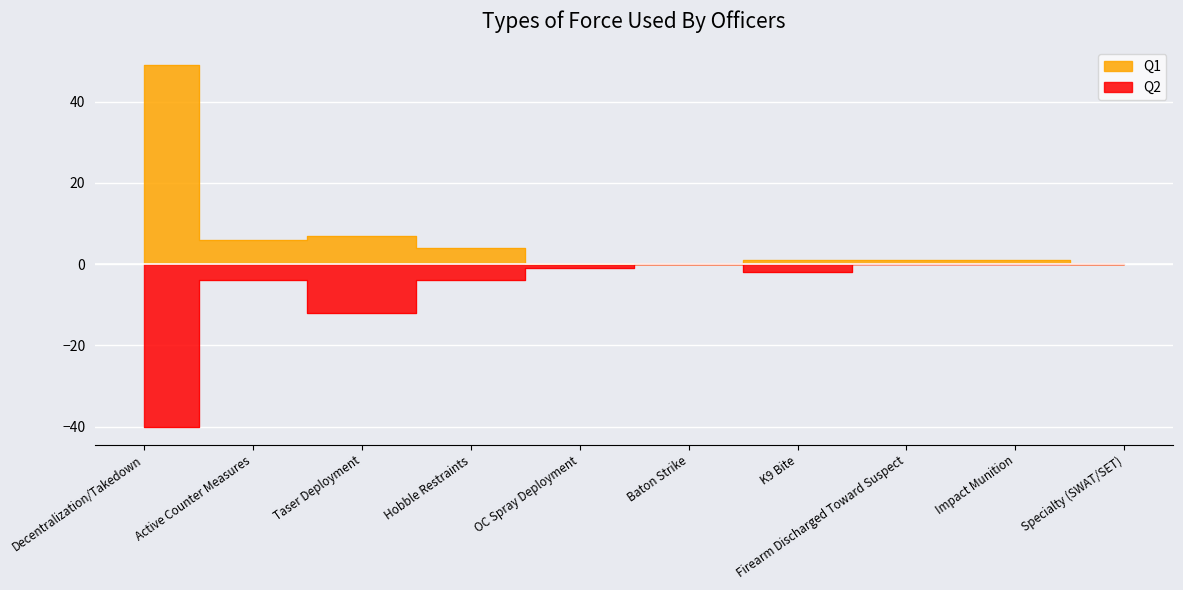

What position from the left is OC Spray Deployment?

5